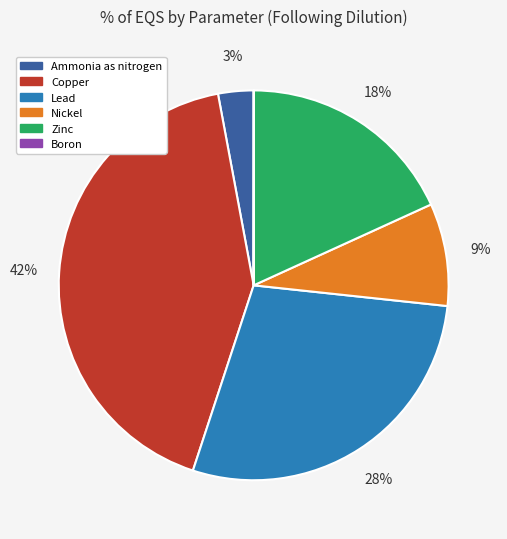

To the nearest percent, what percentage of the pie is Nickel?

9%